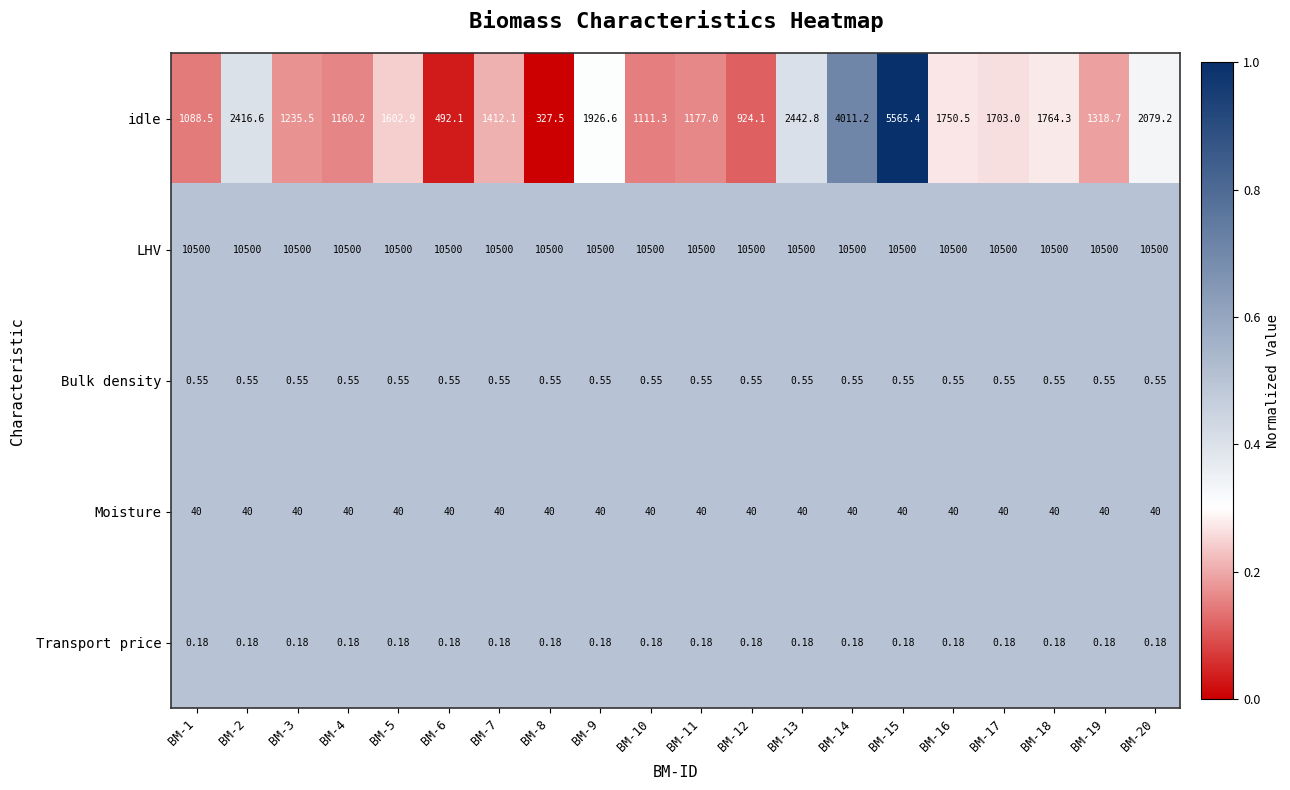

Which series has the largest total across all categories?

LHV